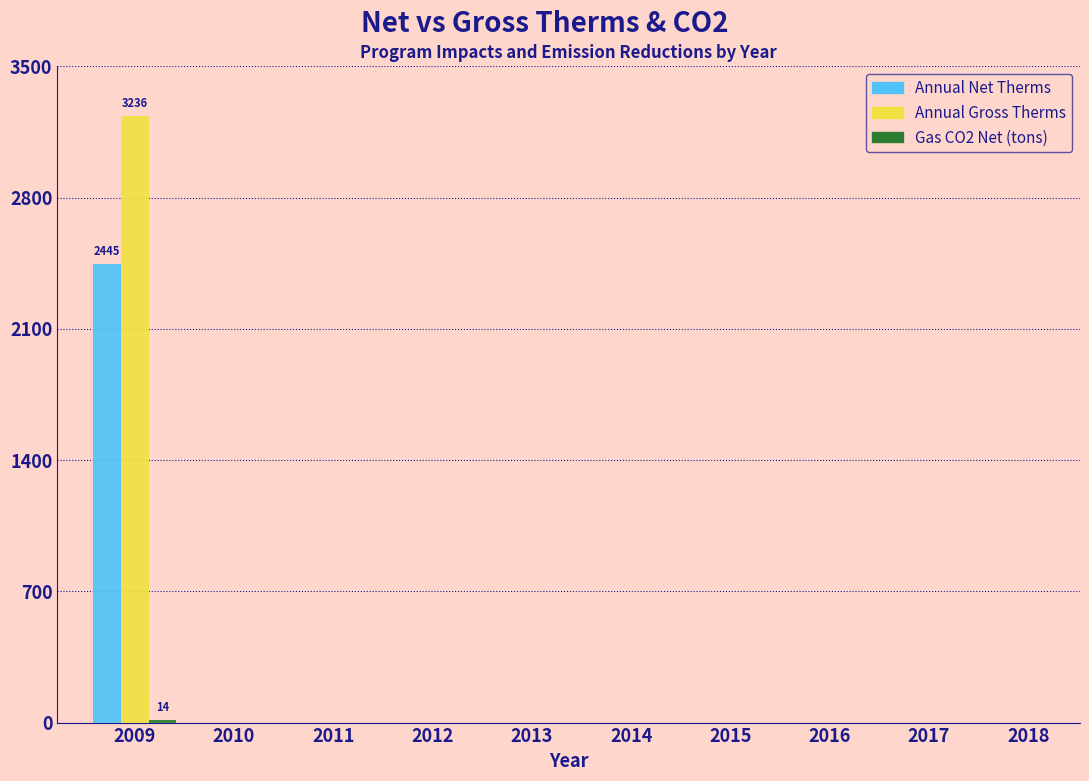

At which category is the sum across all series the highest?

2009